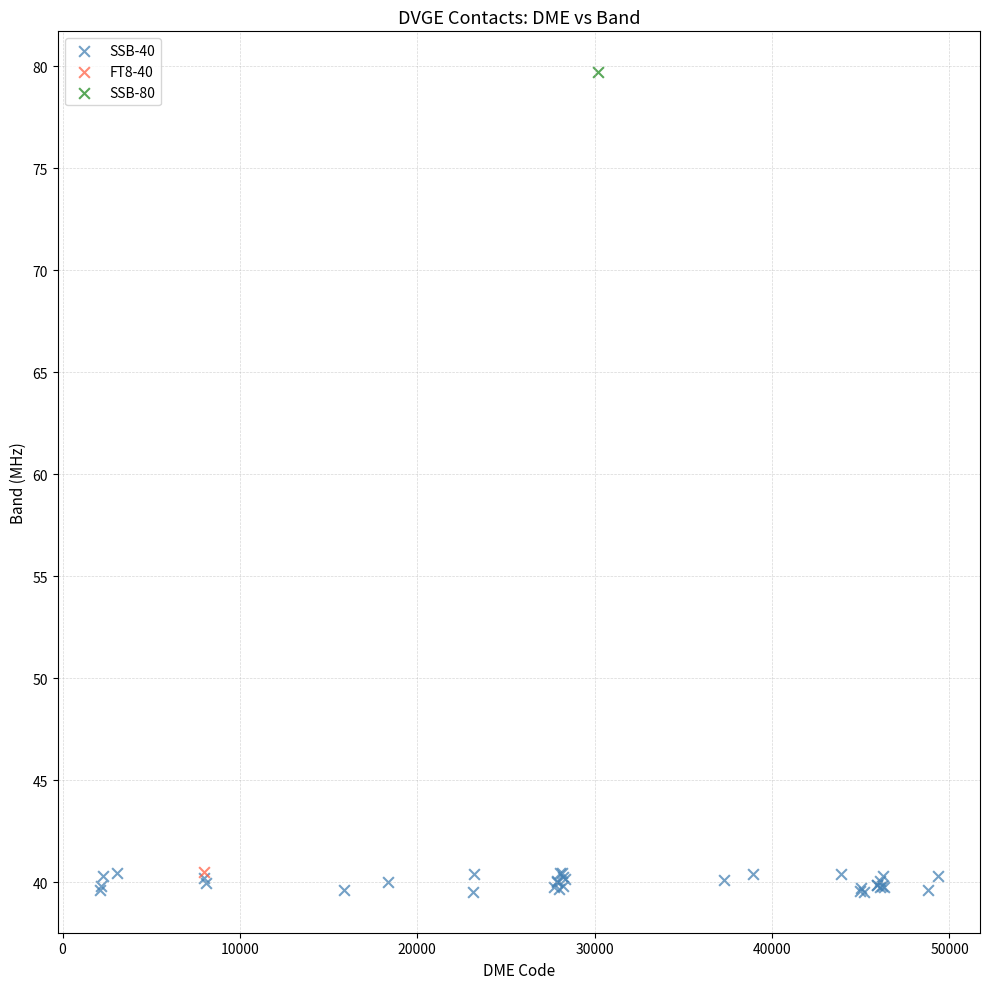

What are all the series names shown in the legend?

SSB-40, FT8-40, SSB-80